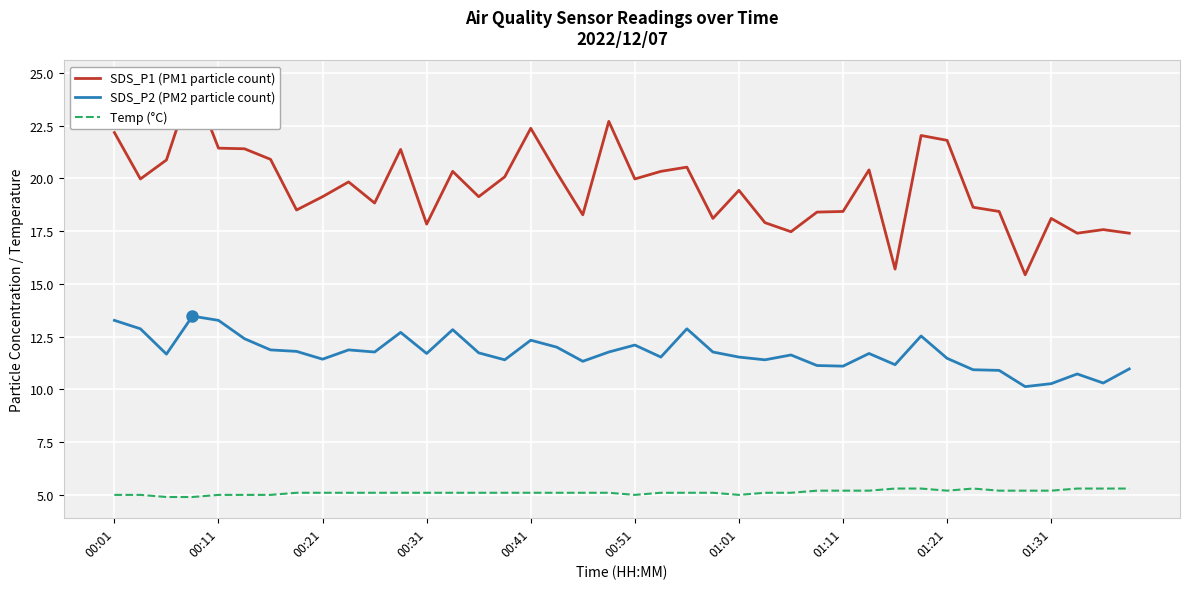

Which series changed the most between 23 and 34?

SDS_P2 (PM2 particle count)